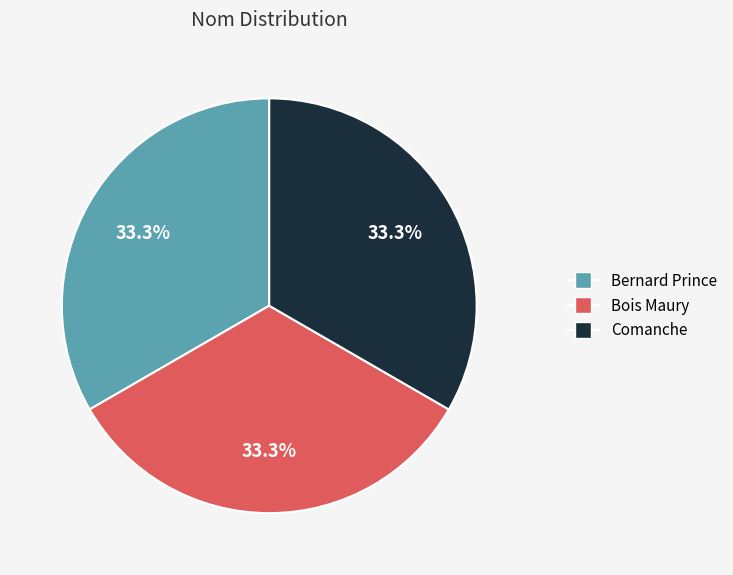

How many slices are in this pie chart?

3